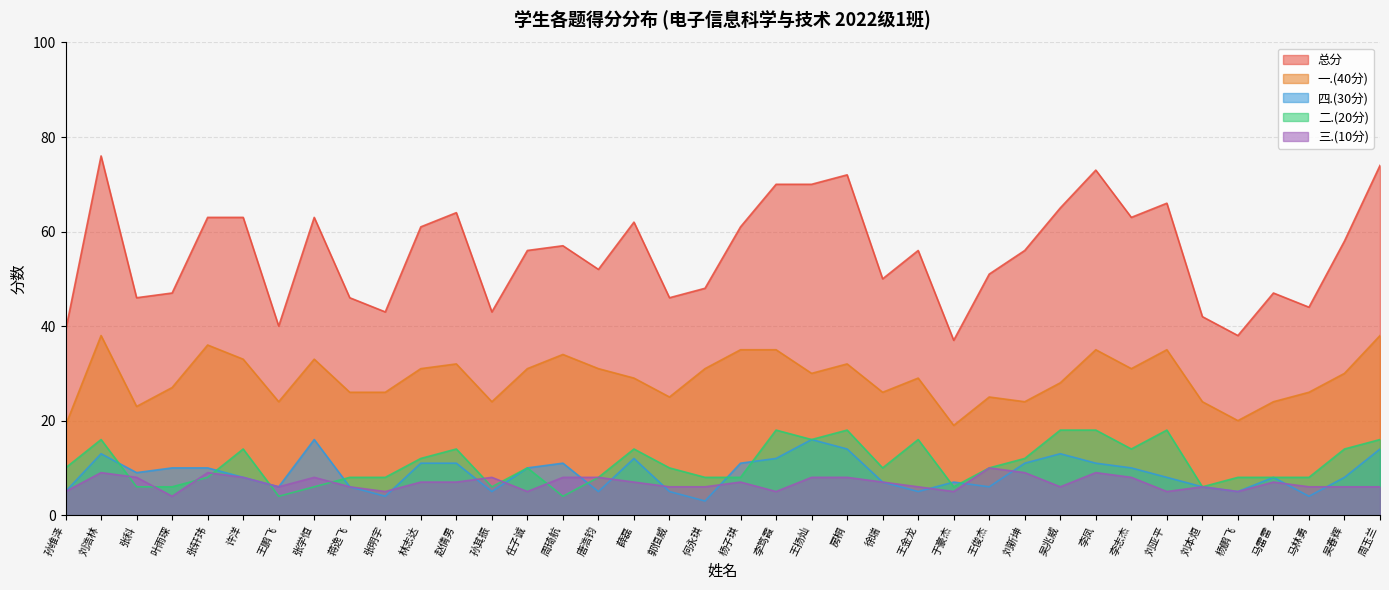

The 二.(20分) series shows 12 at 林志达. True or false?

True